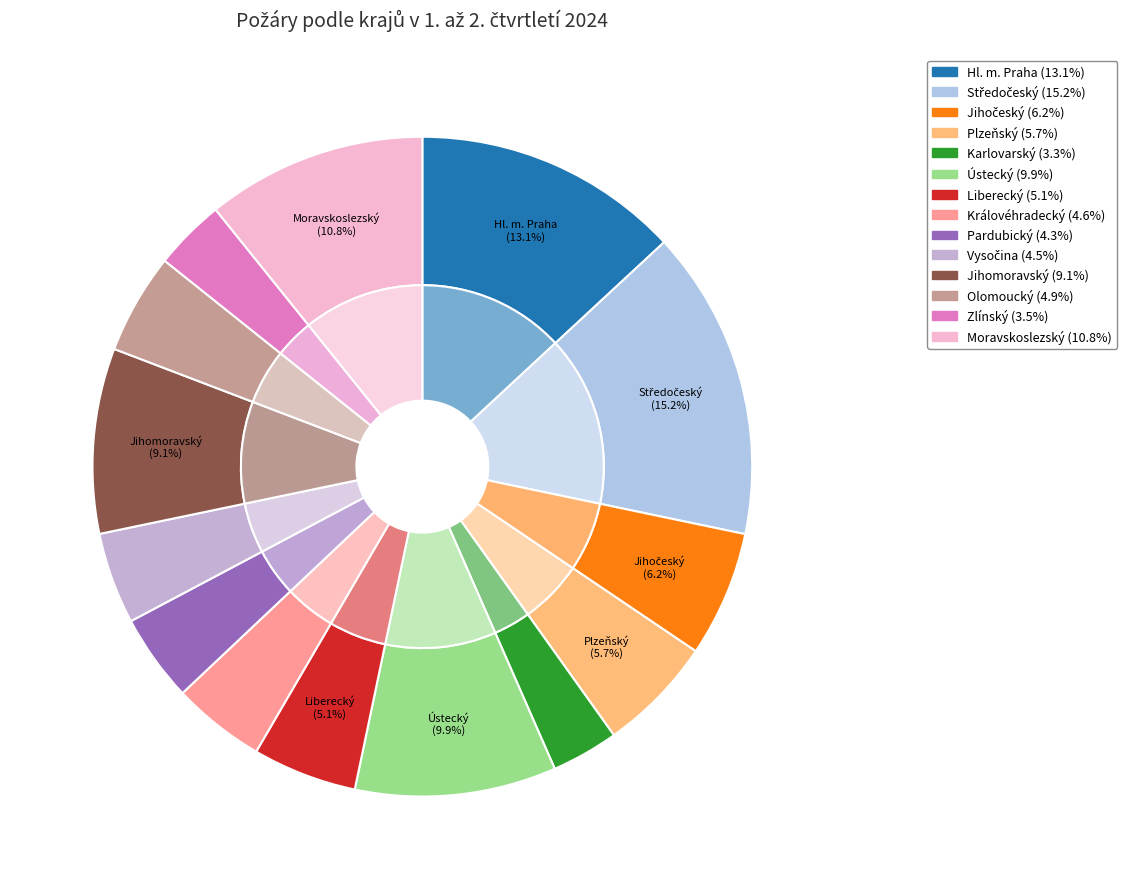

Which slice is the largest?

Středočeský